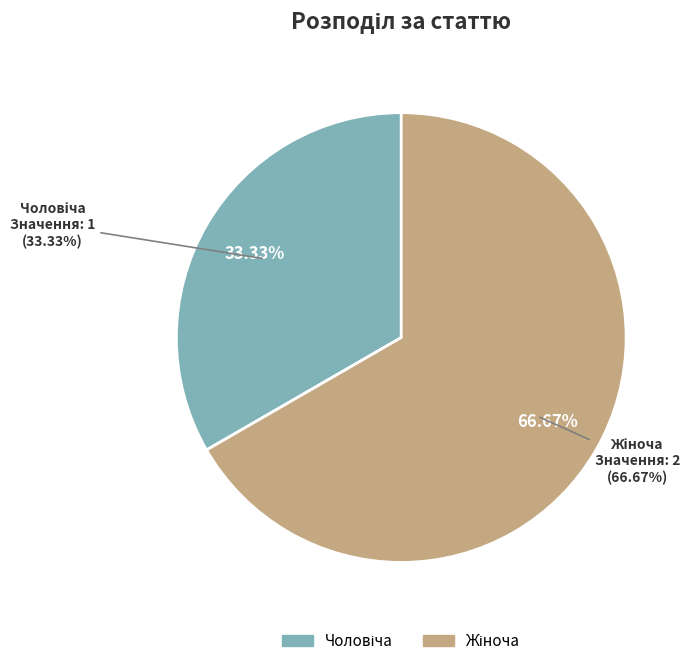

Which slice is the largest?

Жіноча